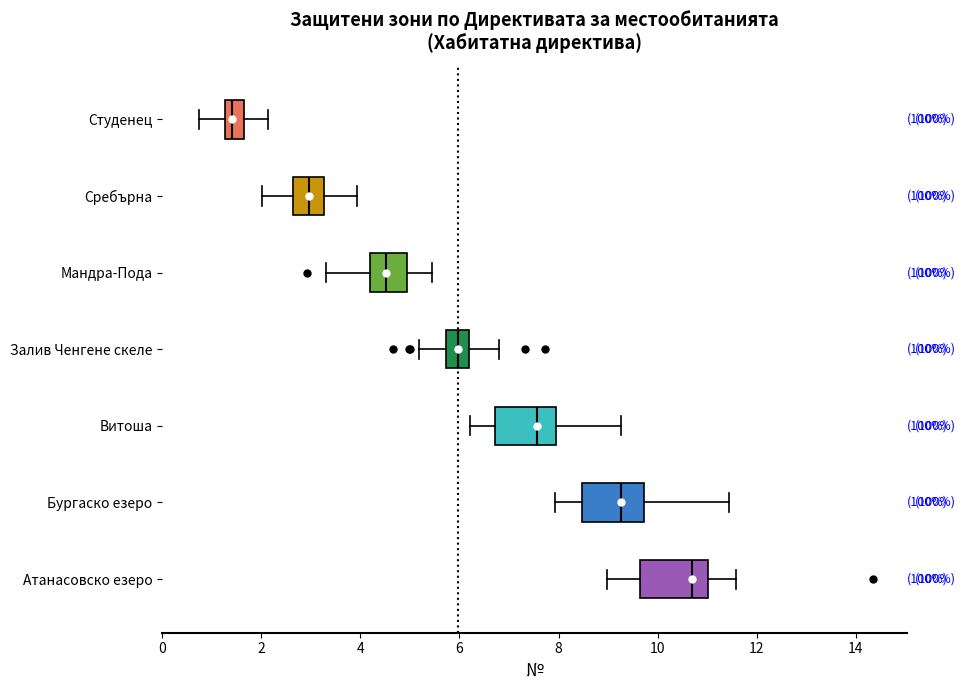

Where is the right edge of the box for Студенец on the x-axis? The values are not printed on the chart, so give them approximately, as read against the axis.

1.6